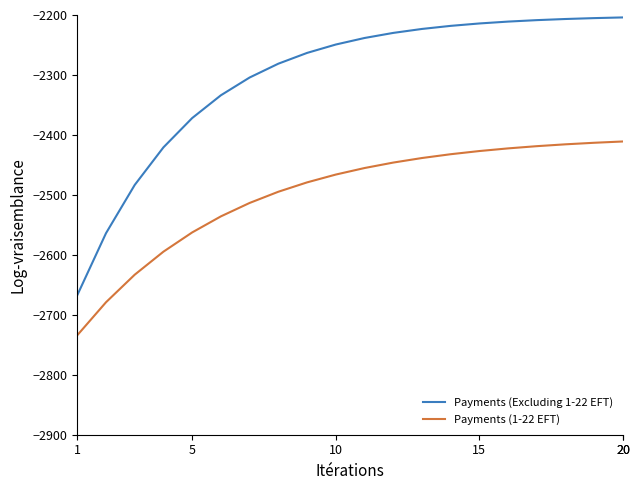

What is the minimum value for Payments (1-22 EFT)?

-2734.1